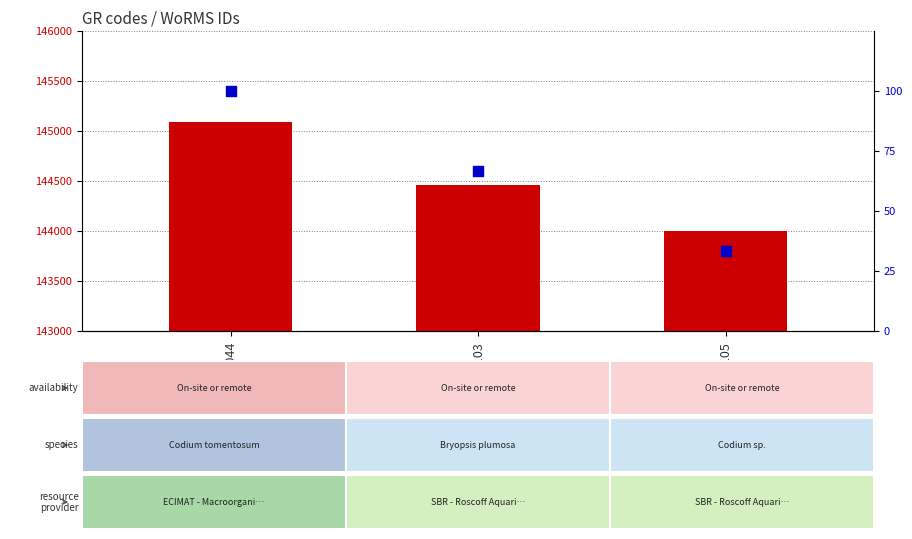

Which series contains the highest Y value?

WoRMS ID